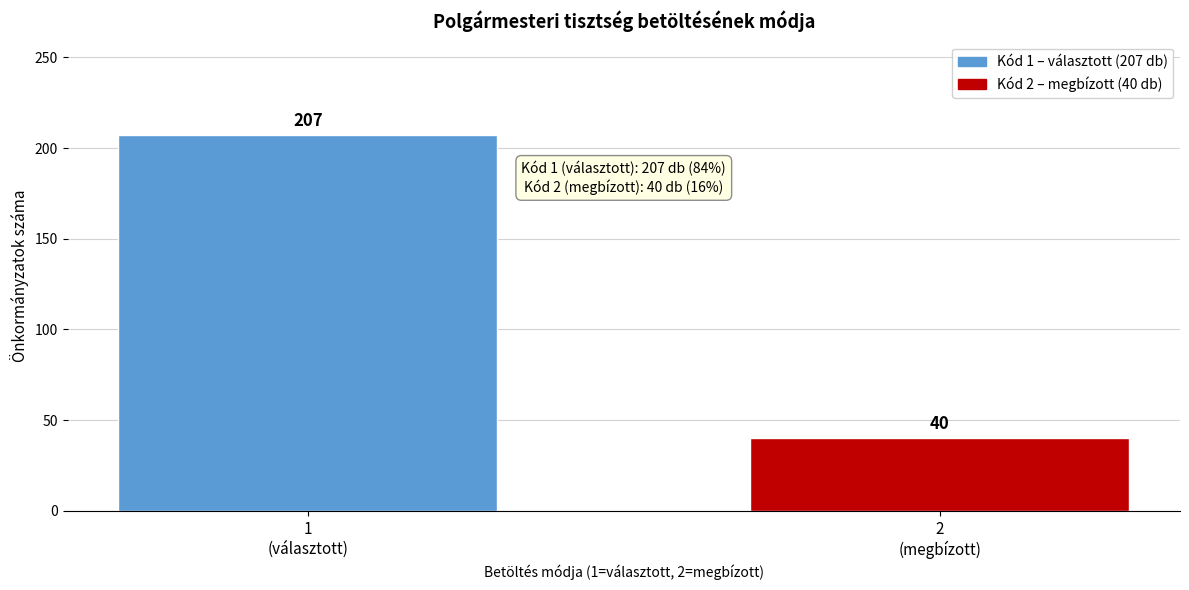

Reading left to right, what are all the values shown in this chart?

207	40